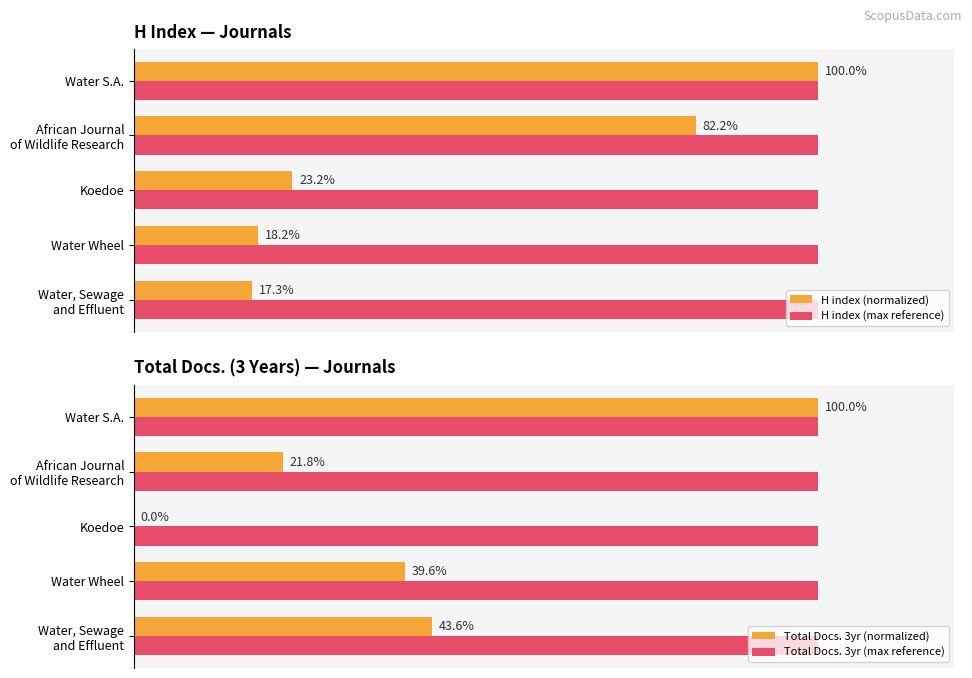

Which series has the largest range (max minus min)?

Total Docs. 3yr (normalized)